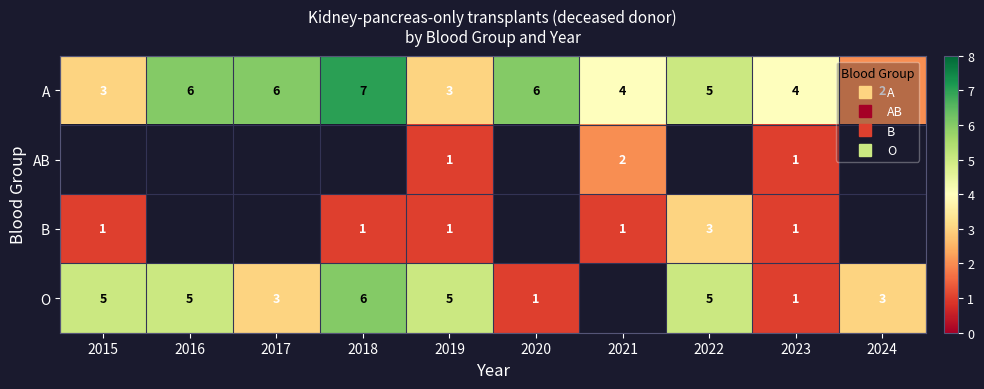

What is the difference between the A values at 2024 and 2021?

2.0